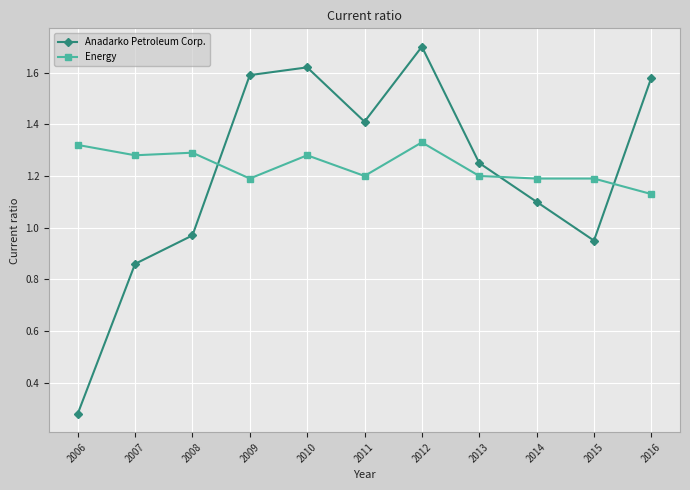

Which category has the highest value in the Anadarko Petroleum Corp. series?

2012